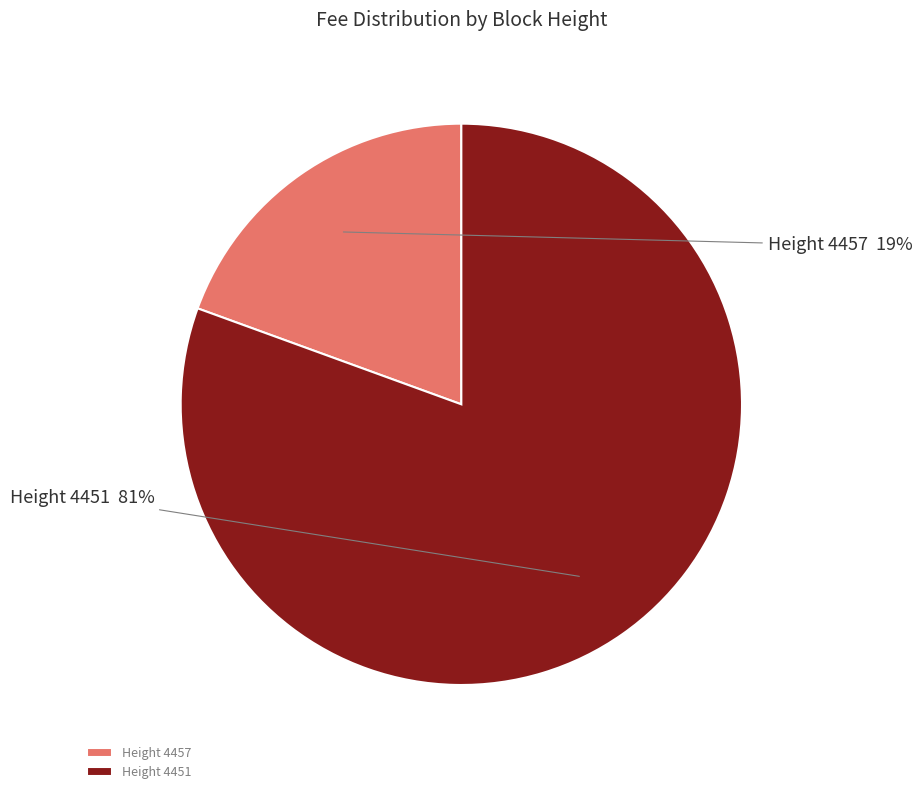

What is the smallest slice in the pie chart?

Height 4457